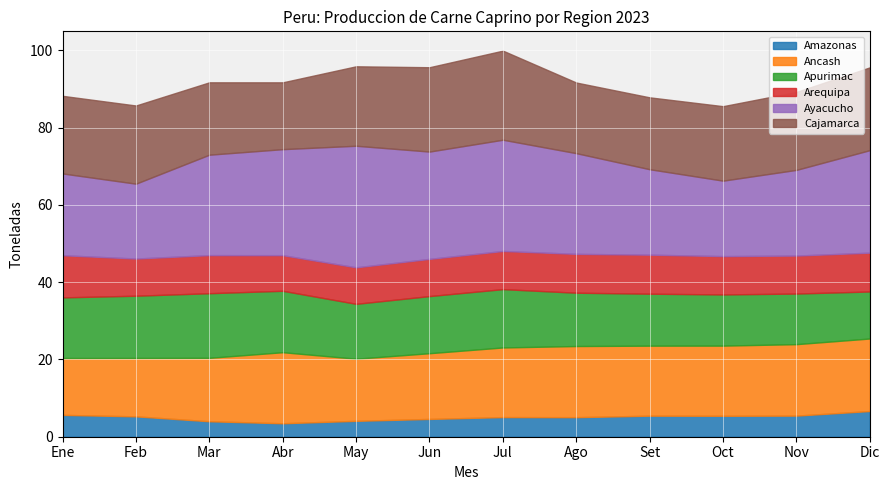

Reading left to right, extract all data points from this chart.

Amazonas: Ene=5.7	Feb=5.3	Mar=4.0	Abr=3.5	May=4.1	Jun=4.6	Jul=5.1	Ago=5.1	Set=5.4	Oct=5.4	Nov=5.5	Dic=6.7
Ancash: Ene=14.7	Feb=15.1	Mar=16.4	Abr=18.4	May=16.1	Jun=17.0	Jul=18.0	Ago=18.4	Set=18.1	Oct=18.2	Nov=18.5	Dic=18.8
Apurimac: Ene=15.7	Feb=16.1	Mar=16.7	Abr=15.9	May=14.2	Jun=14.8	Jul=15.1	Ago=13.8	Set=13.4	Oct=13.2	Nov=13.1	Dic=12.2
Arequipa: Ene=10.9	Feb=9.6	Mar=9.9	Abr=9.2	May=9.5	Jun=9.6	Jul=9.9	Ago=10.1	Set=10.1	Oct=9.9	Nov=9.8	Dic=10.0
Ayacucho: Ene=21.2	Feb=19.4	Mar=26.0	Abr=27.4	May=31.5	Jun=27.8	Jul=28.8	Ago=26.1	Set=22.1	Oct=19.5	Nov=22.2	Dic=26.5
Cajamarca: Ene=20.1	Feb=20.2	Mar=18.7	Abr=17.3	May=20.6	Jun=21.8	Jul=23.1	Ago=18.3	Set=18.6	Oct=19.3	Nov=20.2	Dic=21.4